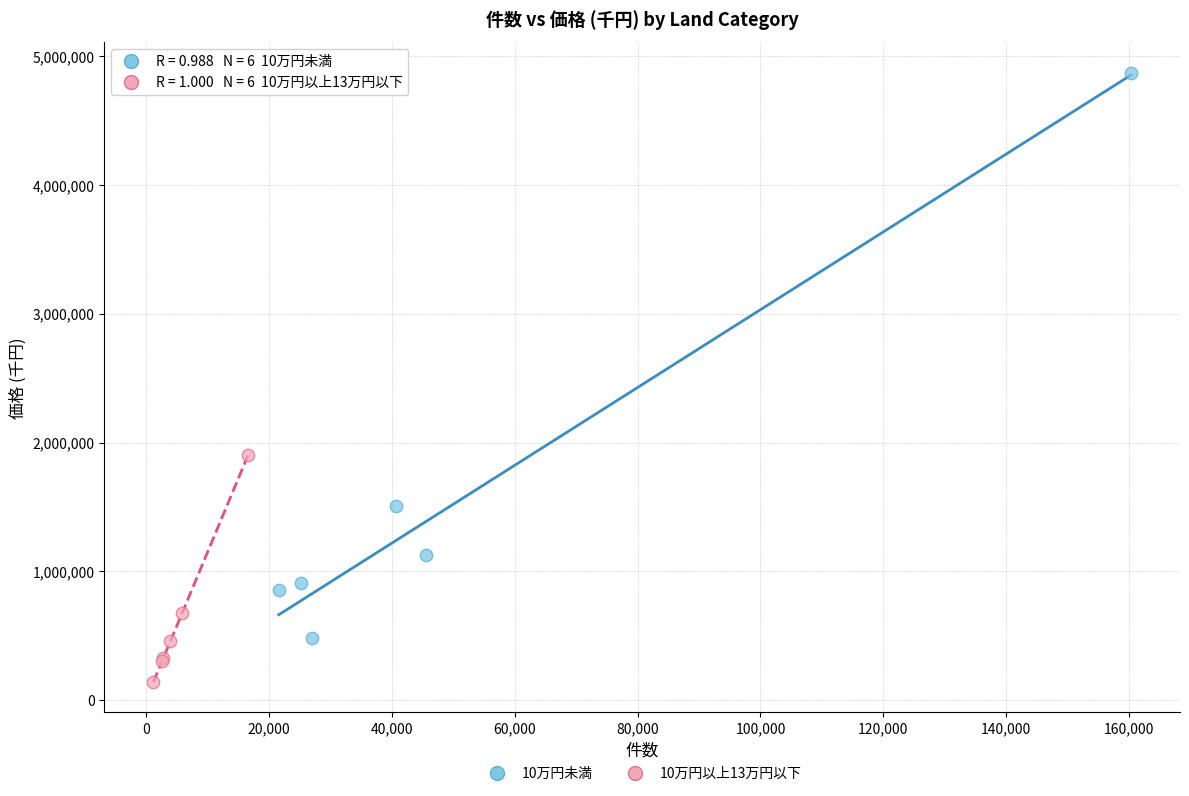

Which series reaches the minimum Y coordinate?

10万円以上13万円以下